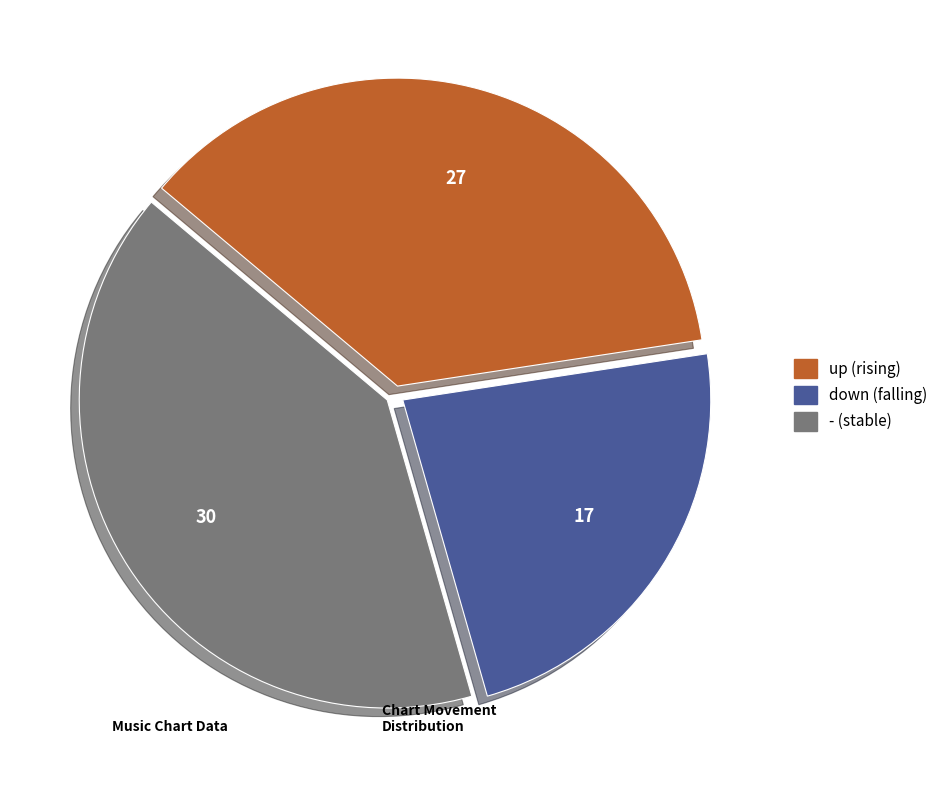

How many slices are in this pie chart?

3